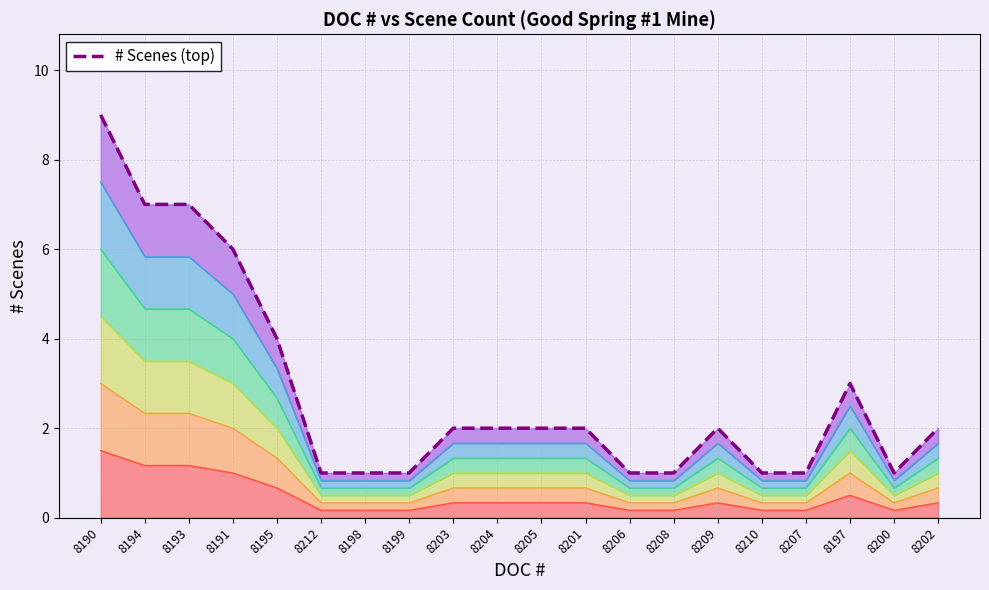

What is the change in value from 8193 to 8210?

-6